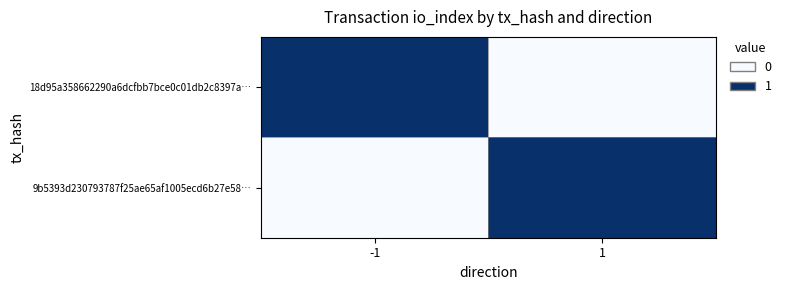

Count the number of data series in this chart.

2